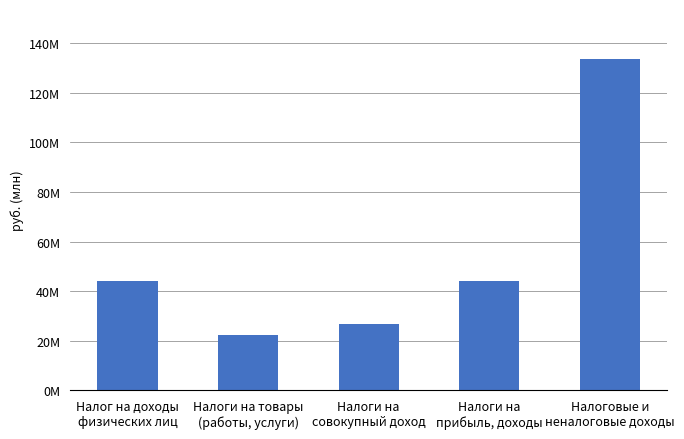

The value at Налоговые и
неналоговые доходы is 221612753.8. True or false?

False